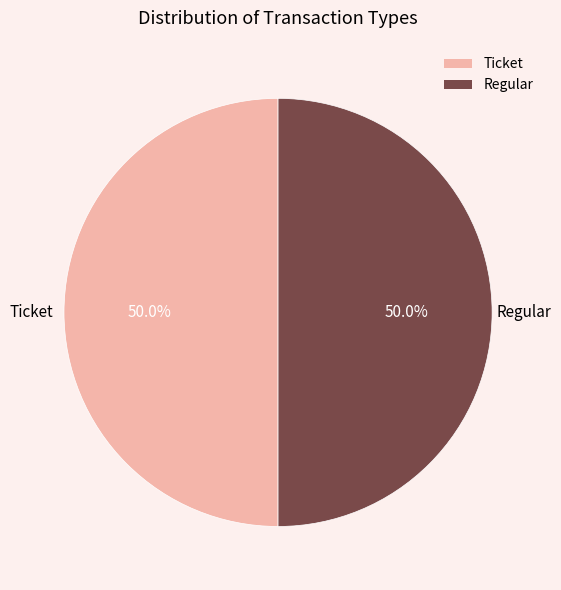

What percentage is NOT represented by Ticket?

50.0%